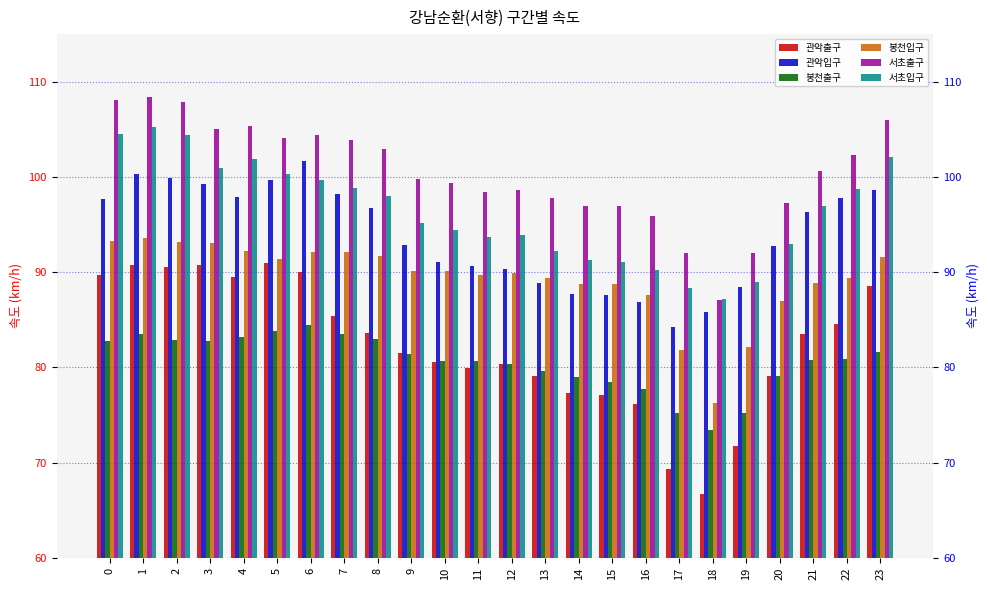

Which category has the lowest value in the 관악출구 series?

18